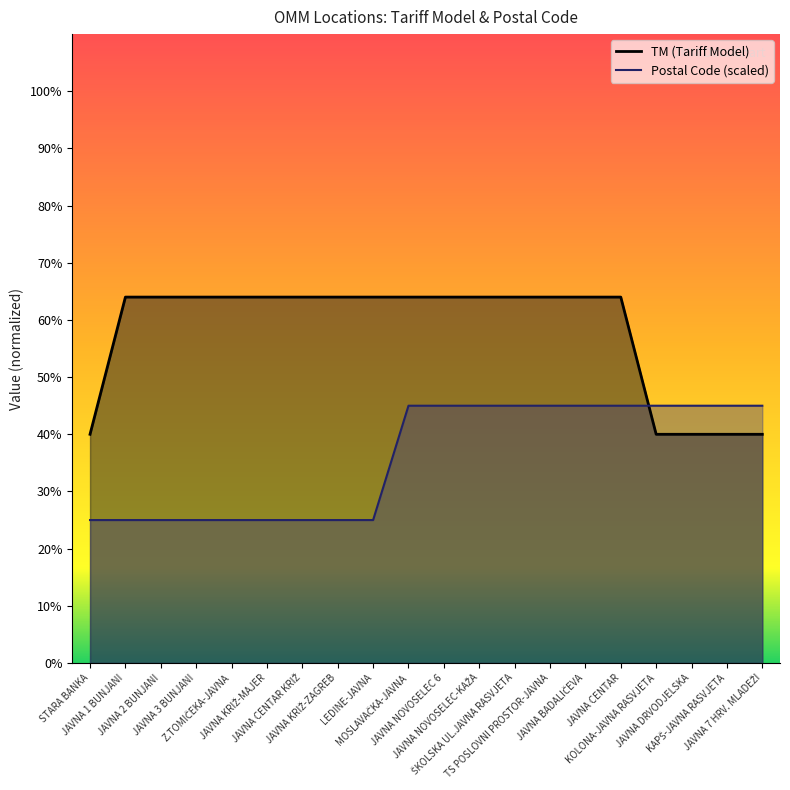

Read the TM (Tariff Model) value at JAVNA NOVOSELEC-KAŽA.

64